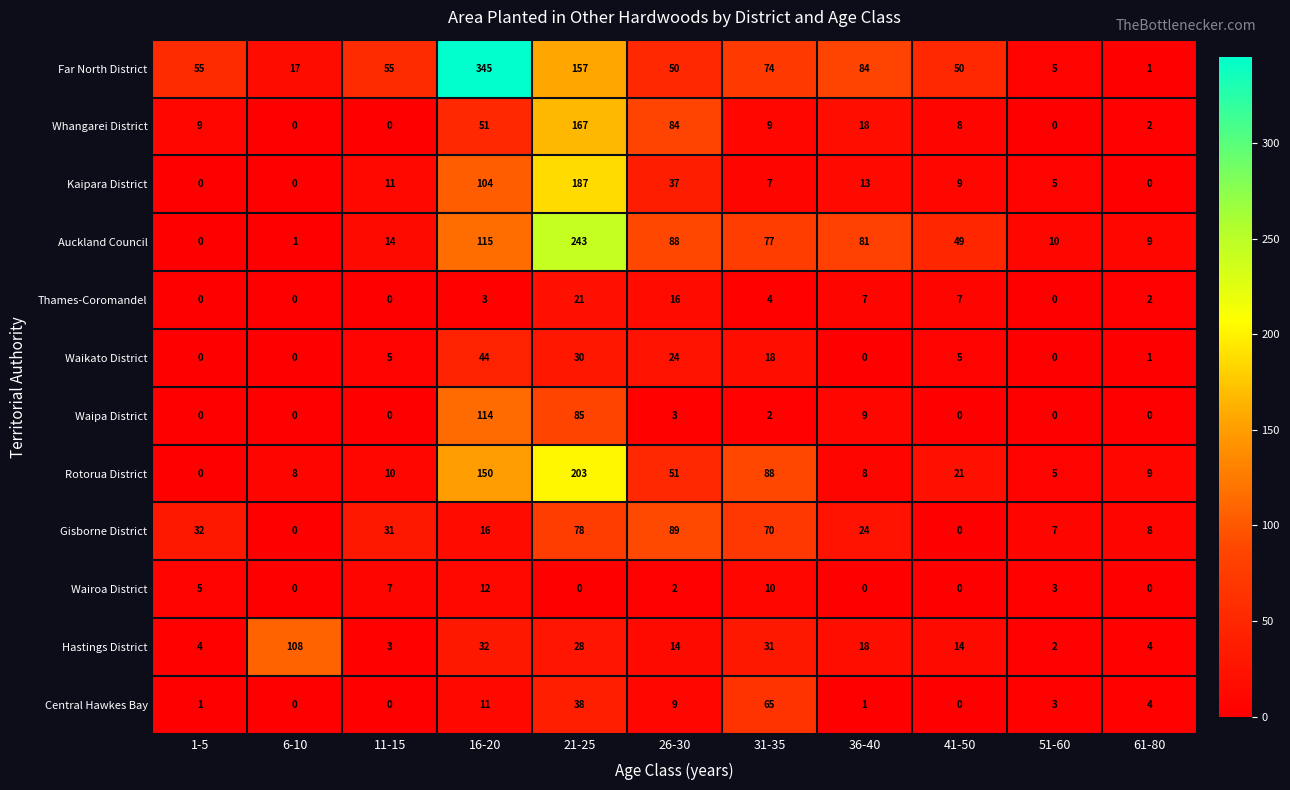

What is the spread (max minus min) of values at 41-50?

50